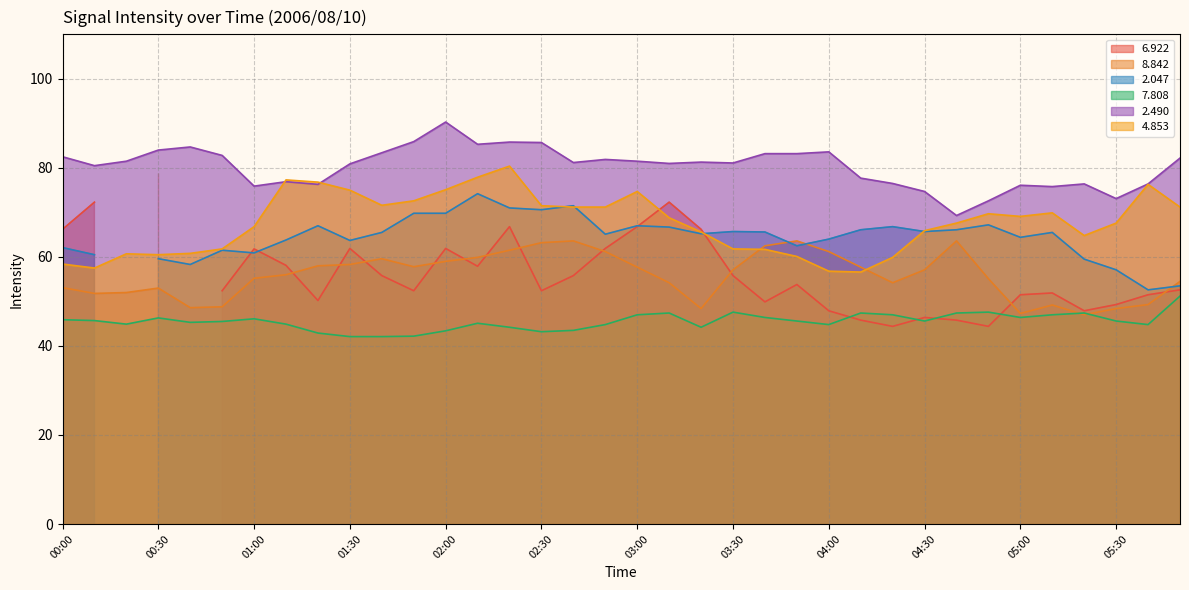

True or false:   2.490 and   7.808 cross at least once.

False